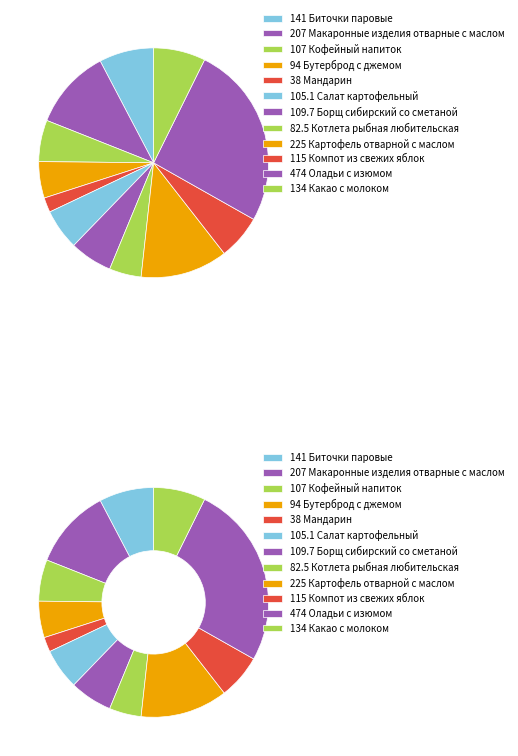

Between Салат картофельный and Макаронные изделия отварные с маслом, which is larger?

Макаронные изделия отварные с маслом